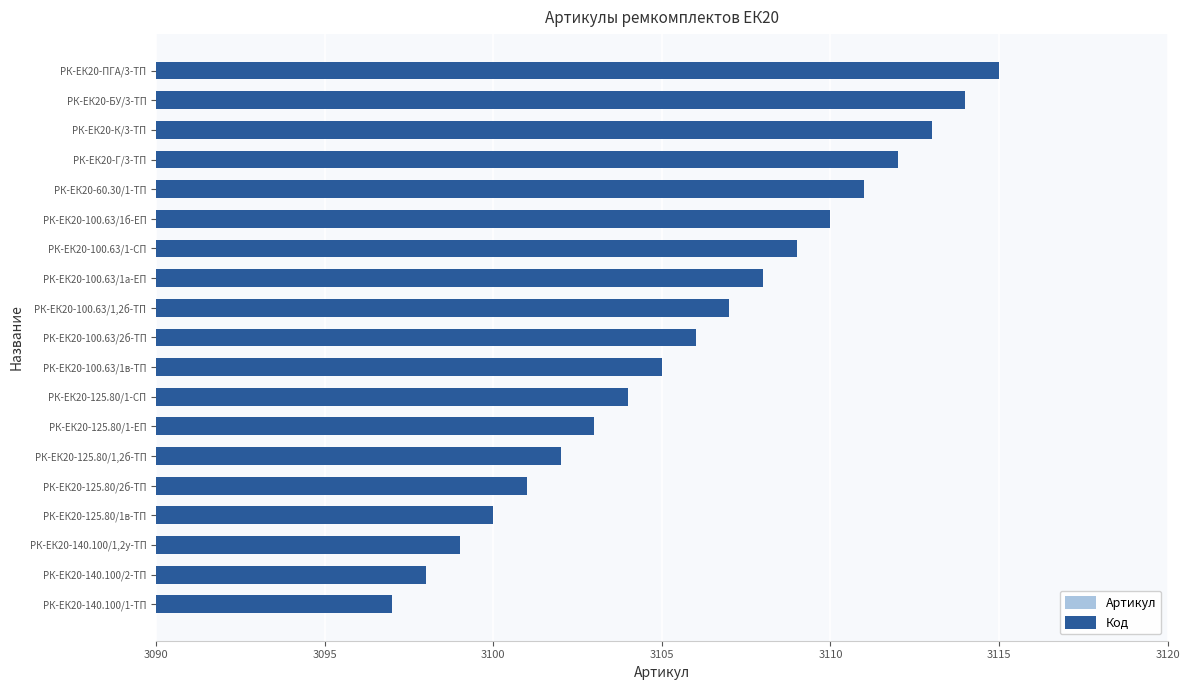

True or false: Артикул has a value of 3102 at РК-ЕК20-125.80/1,2б-ТП.

True